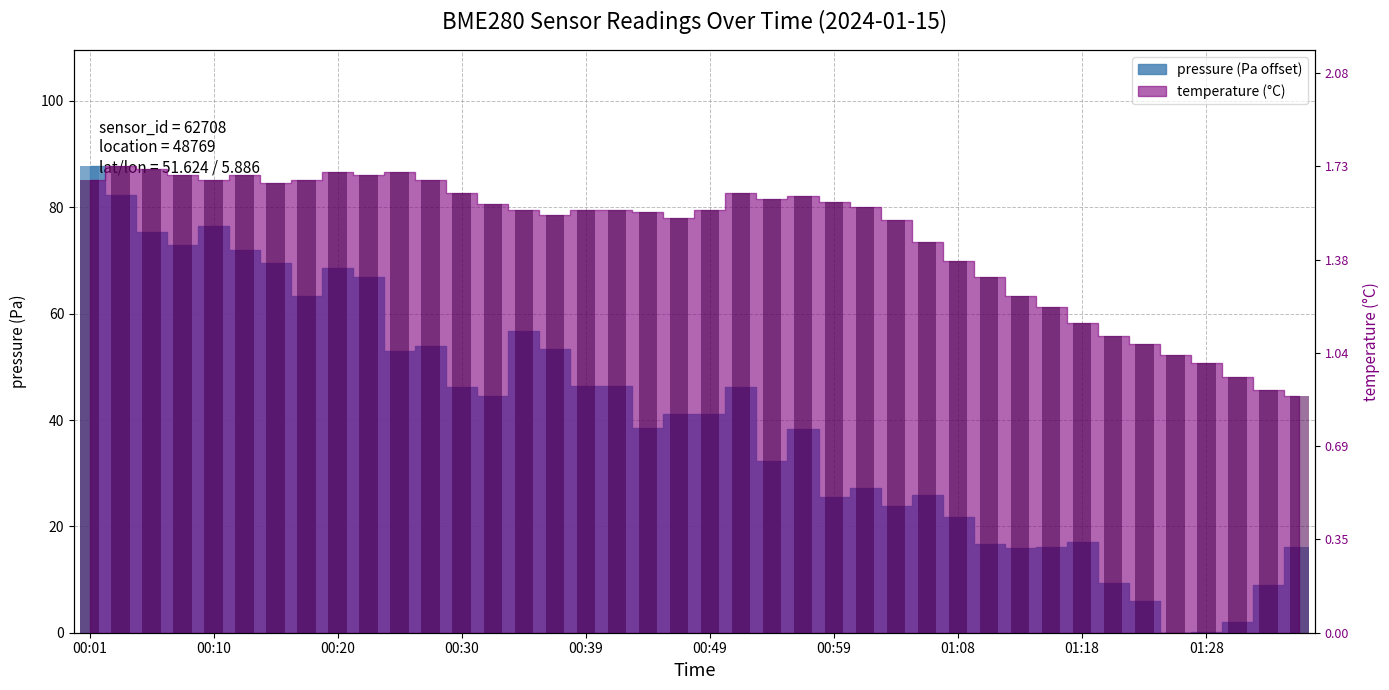

What is the total value across all series at 27?

99.3